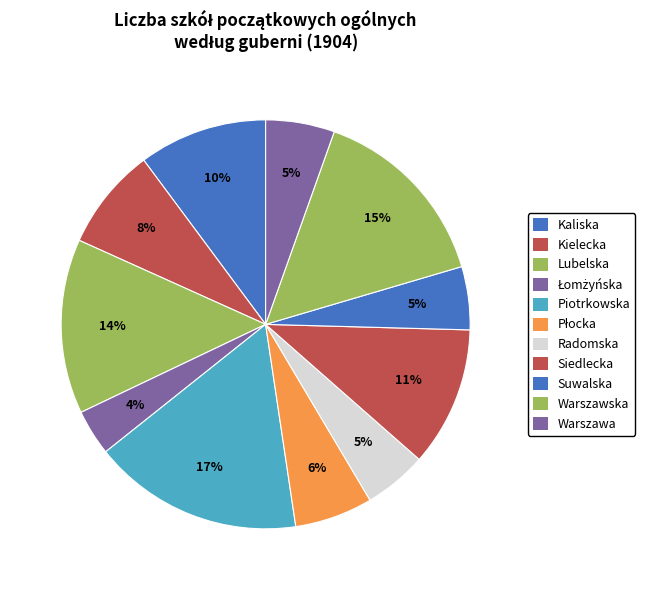

Is it true that Łomżyńska is 11% of the pie?

False